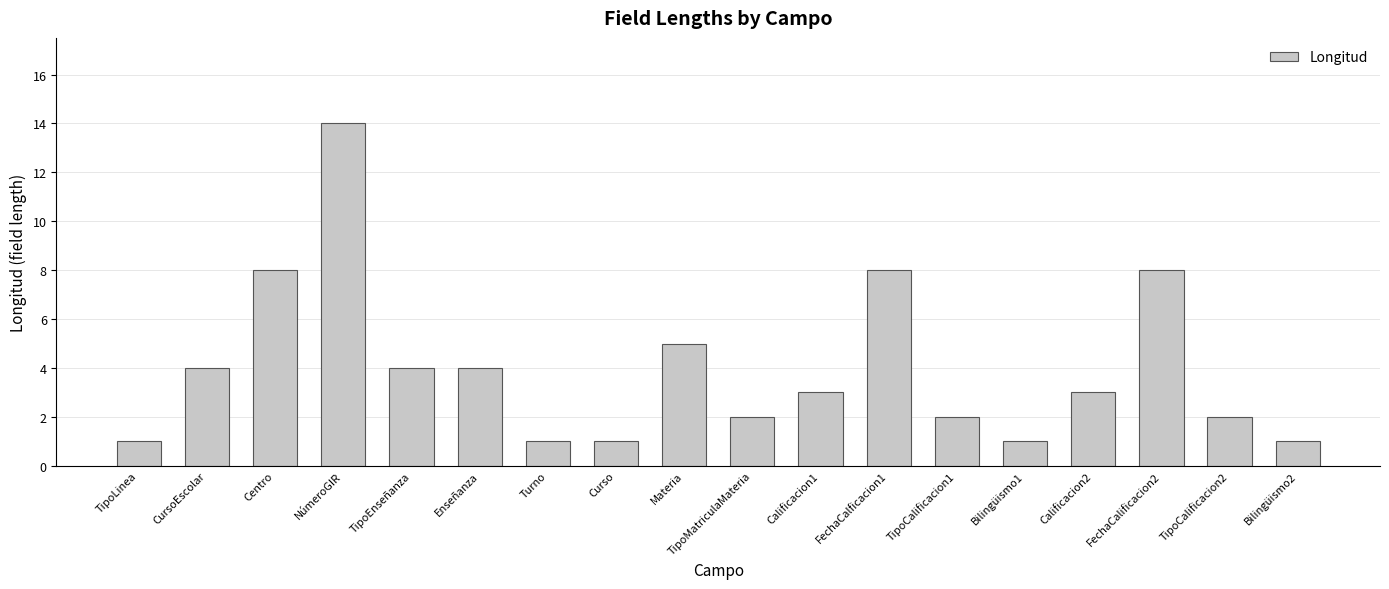

Approximately how many times larger is the value at Enseñanza compared to NúmeroGIR?

0.3